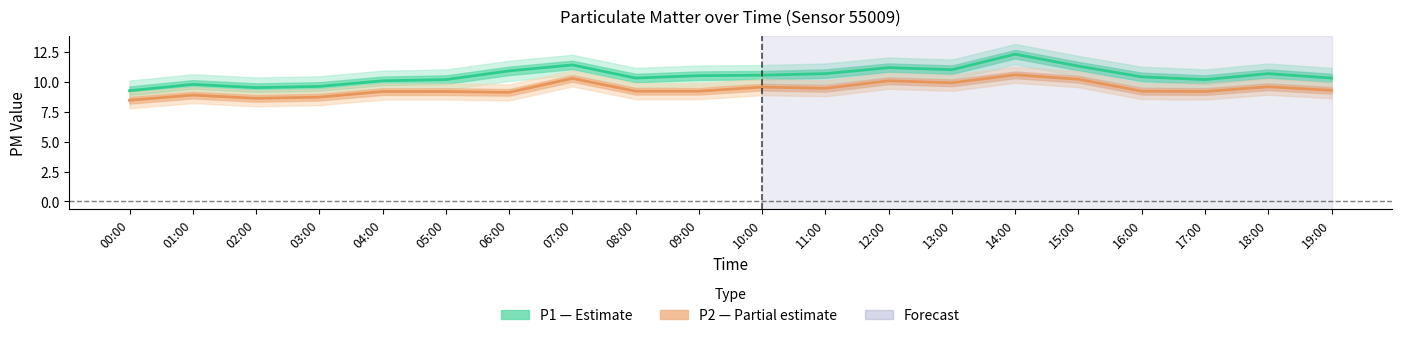

List the series in order of their overall mean, lowest first.

P2 (Partial estimate), P1 (Estimate)